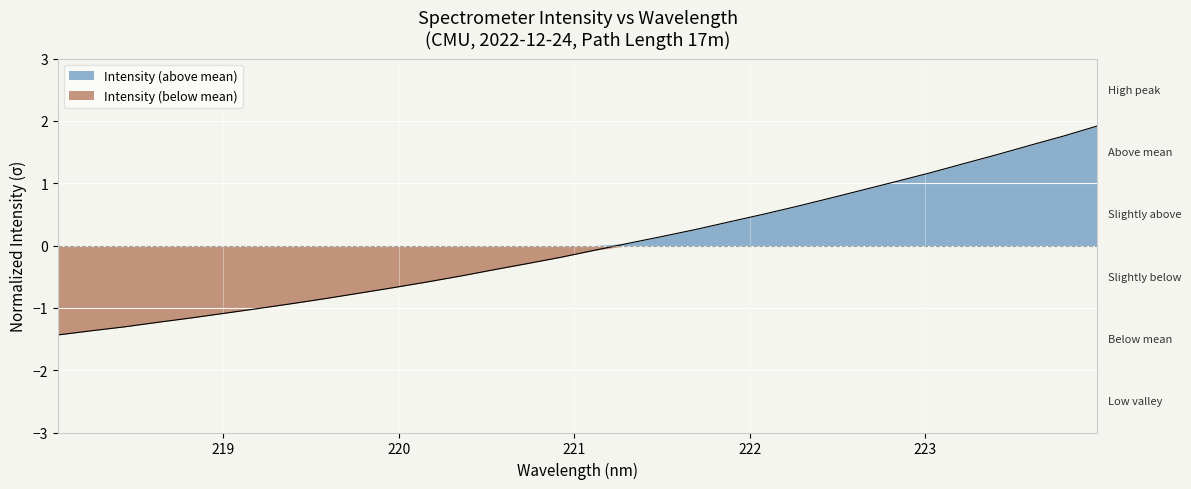

Which series has the largest range (max minus min)?

Intensity (above mean)